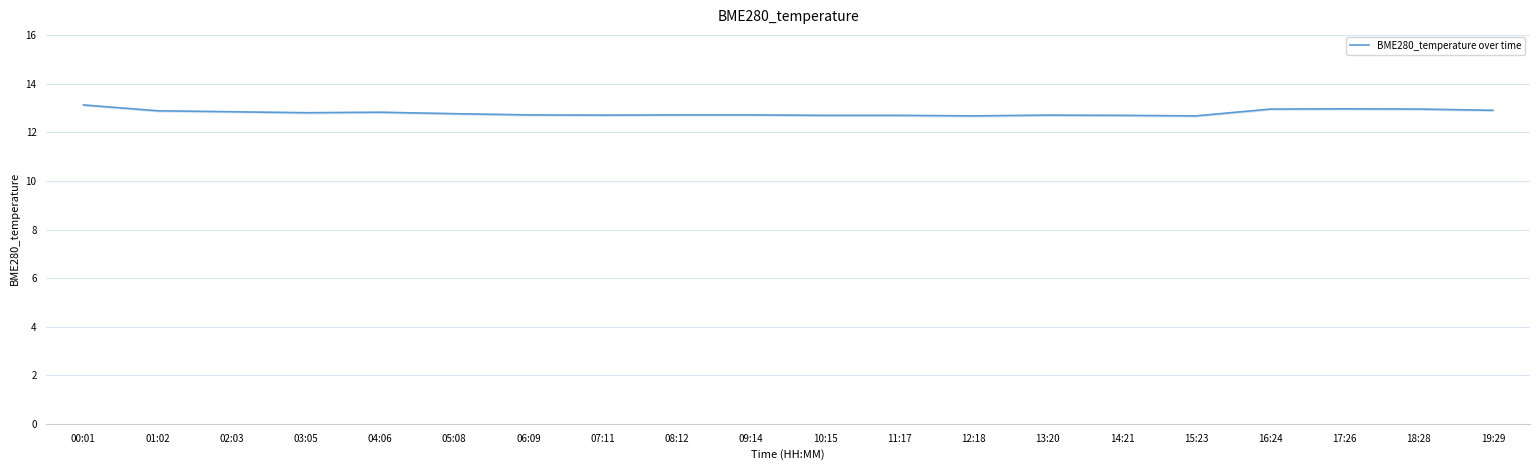

Between 17:26 and 19:29, which is larger?

17:26